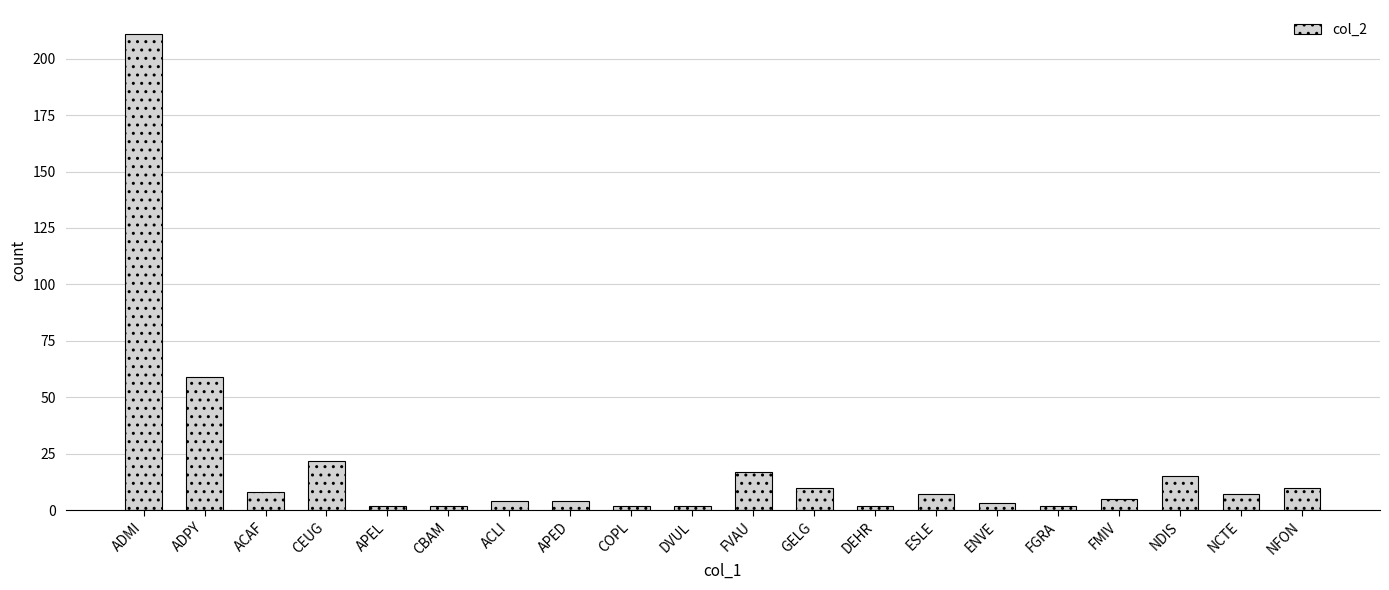

At which category does the chart reach its peak across all series?

ADMI